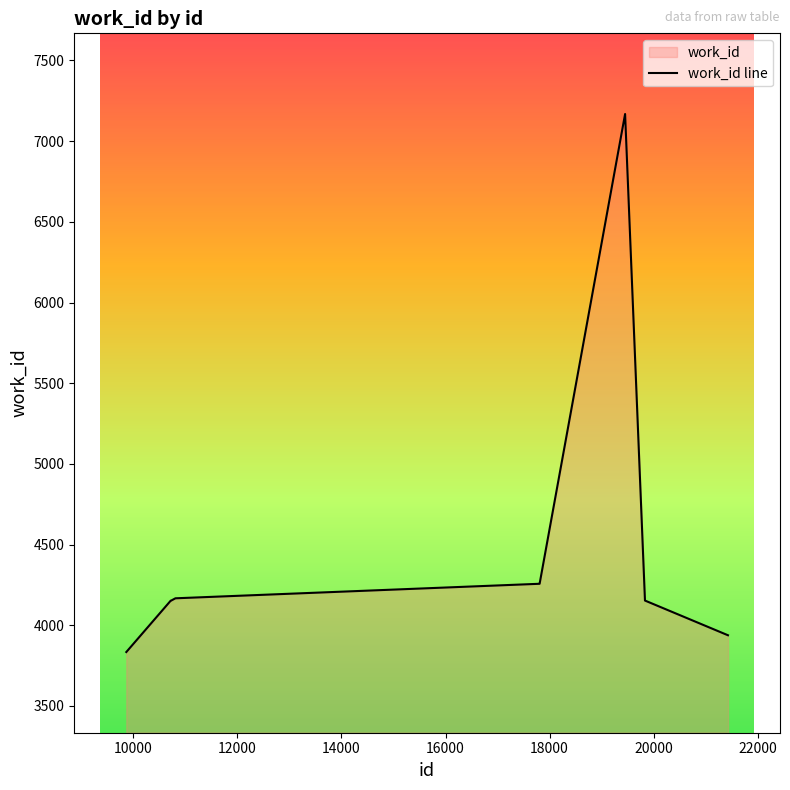

Reading right to left, what are all the values shown in this chart?

3938	4153	7168	4257	4257	4257	4167	4153	4153	3834